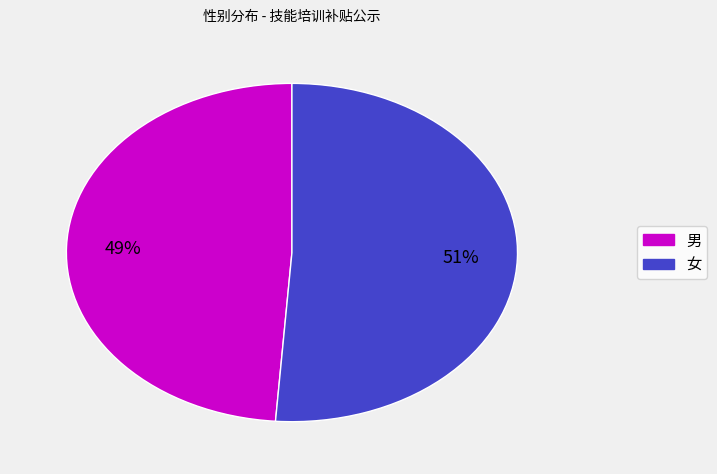

Count the number of slices in the pie.

2